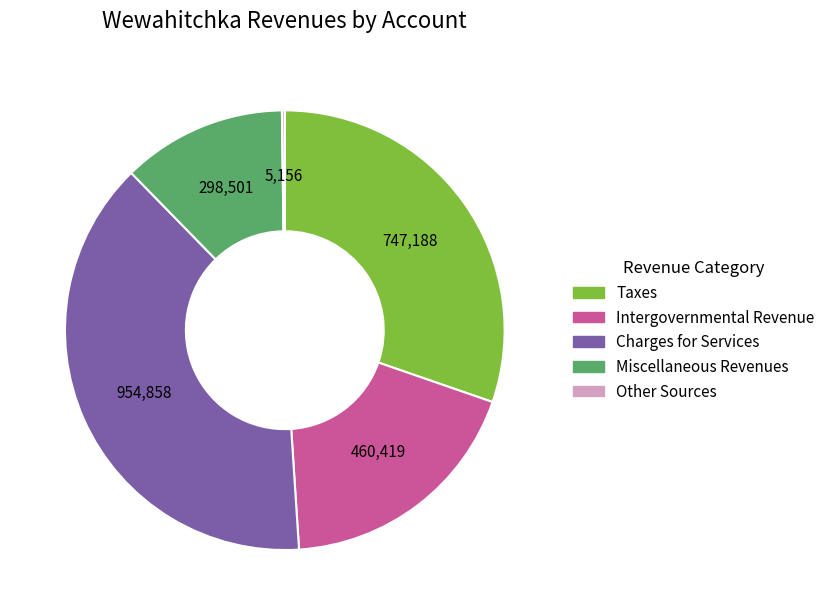

What is the largest slice in the pie chart?

Charges for Services